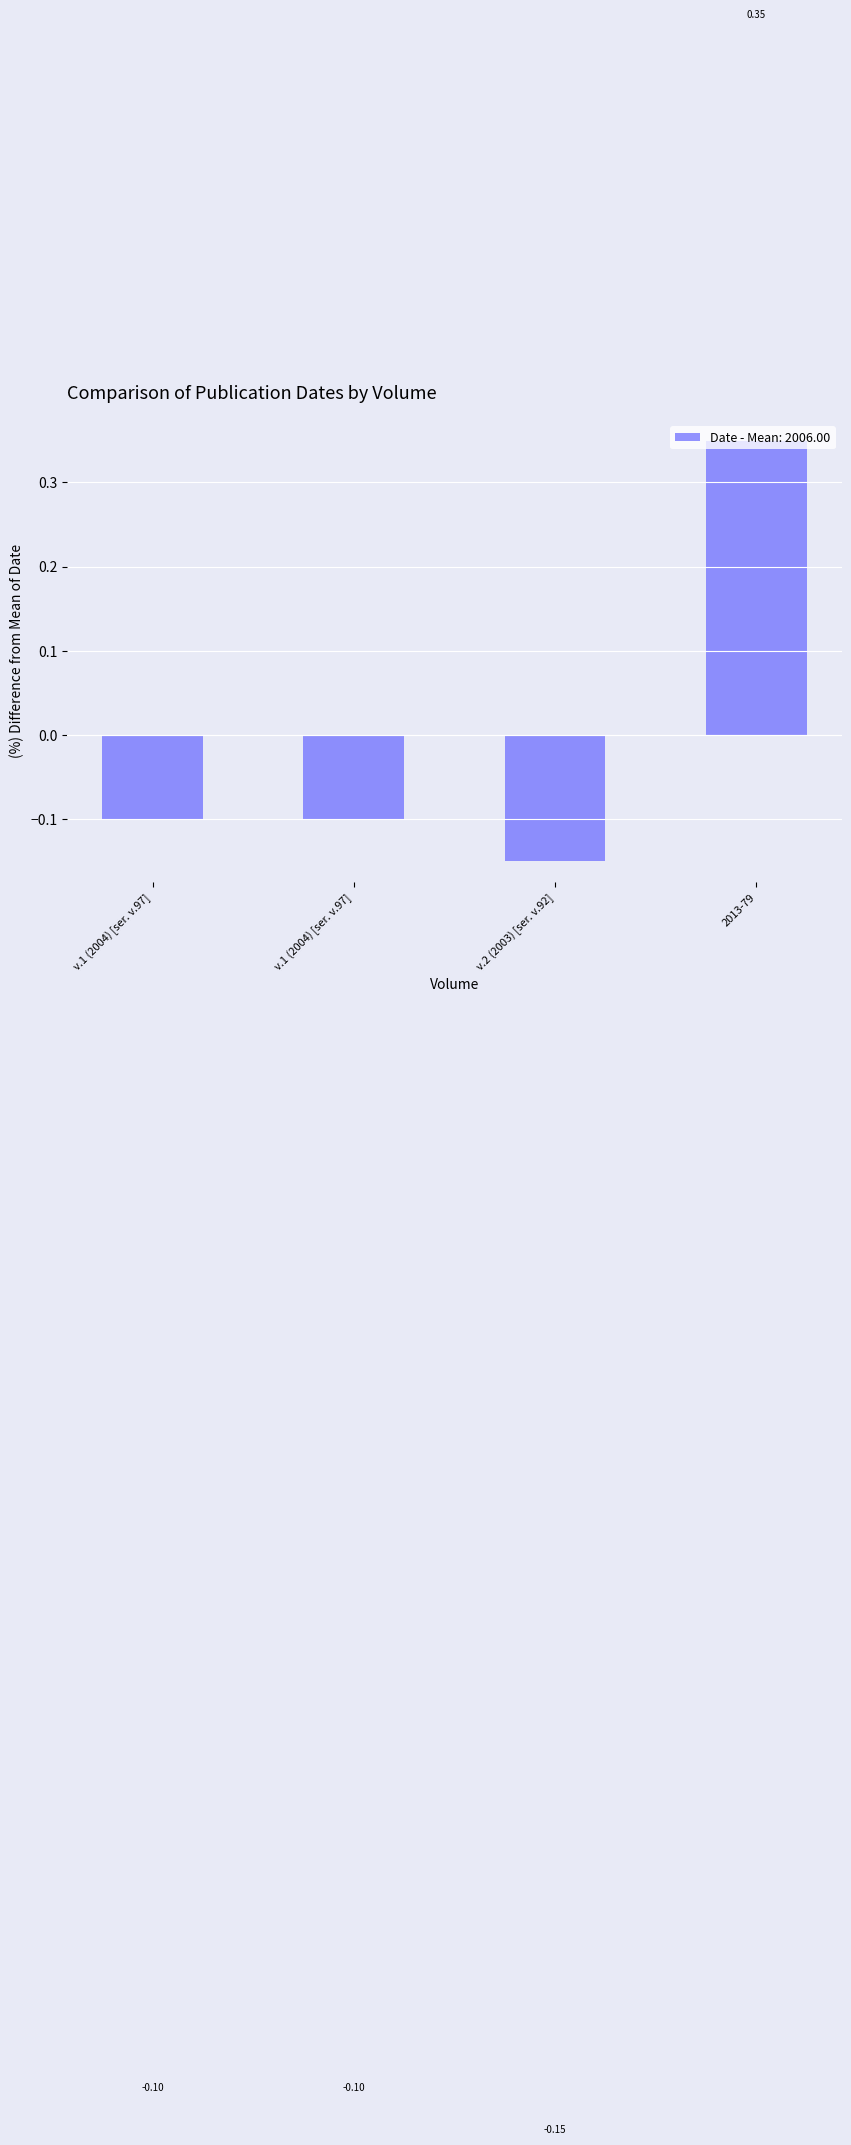

Reading left to right, extract all data points from this chart.

-0.1	-0.1	-0.1	0.3